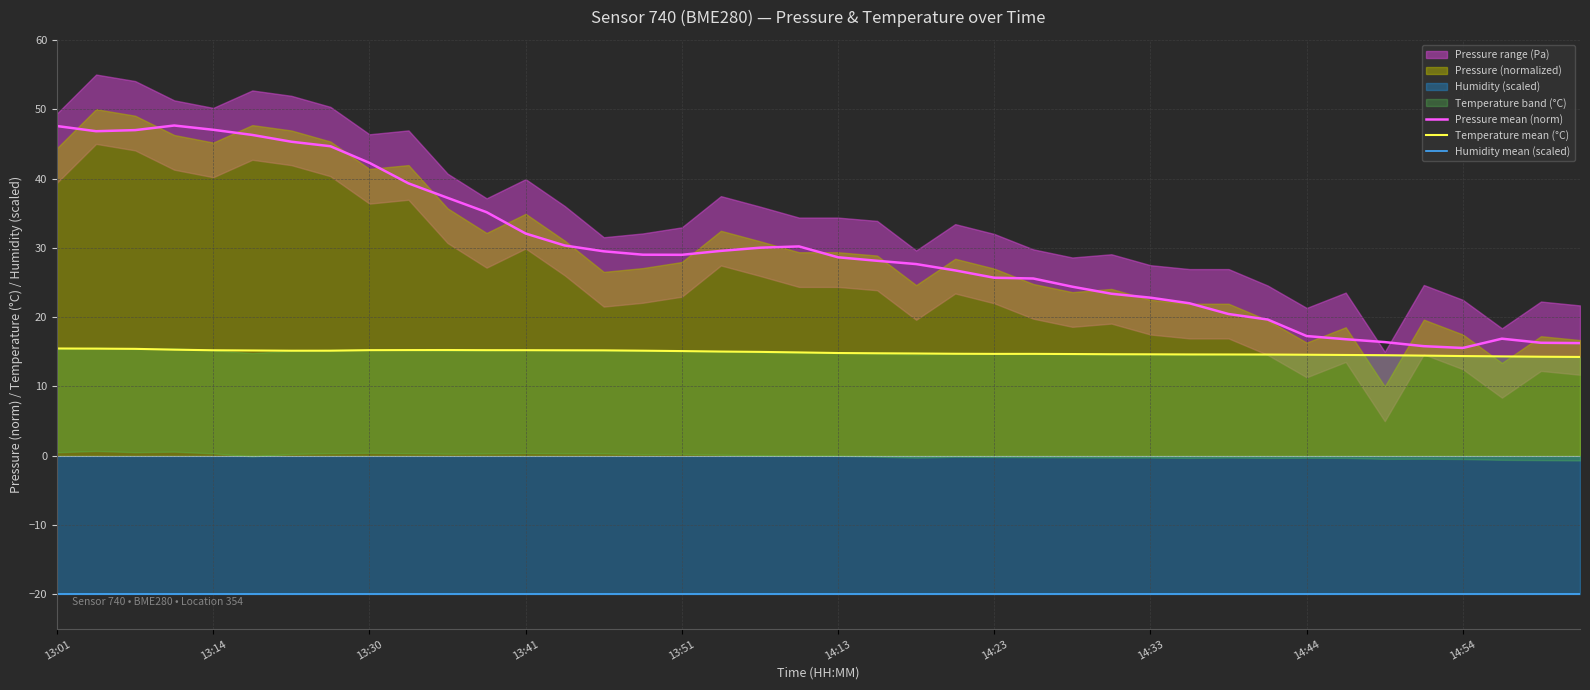

True or false: Temperature mean (°C) and Humidity mean (scaled) cross at least once.

False